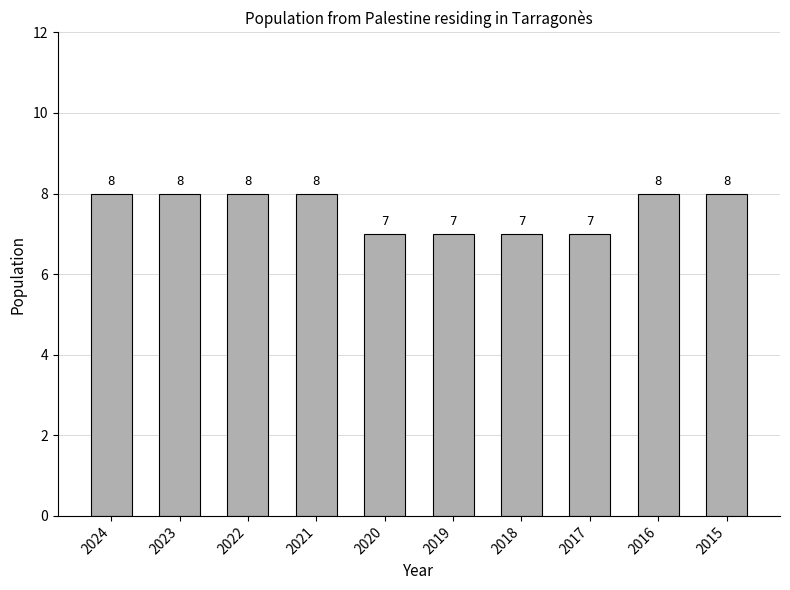

What is the difference between the maximum and minimum values?

1